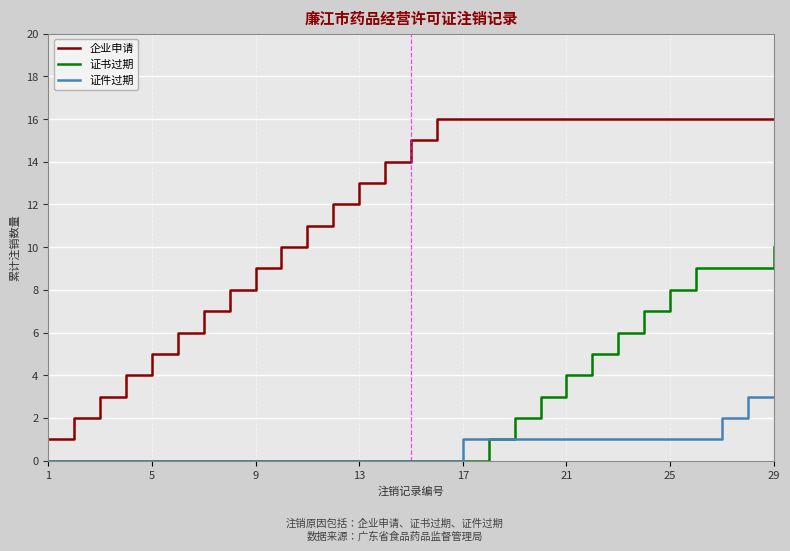

Which series has the largest total across all categories?

企业申请